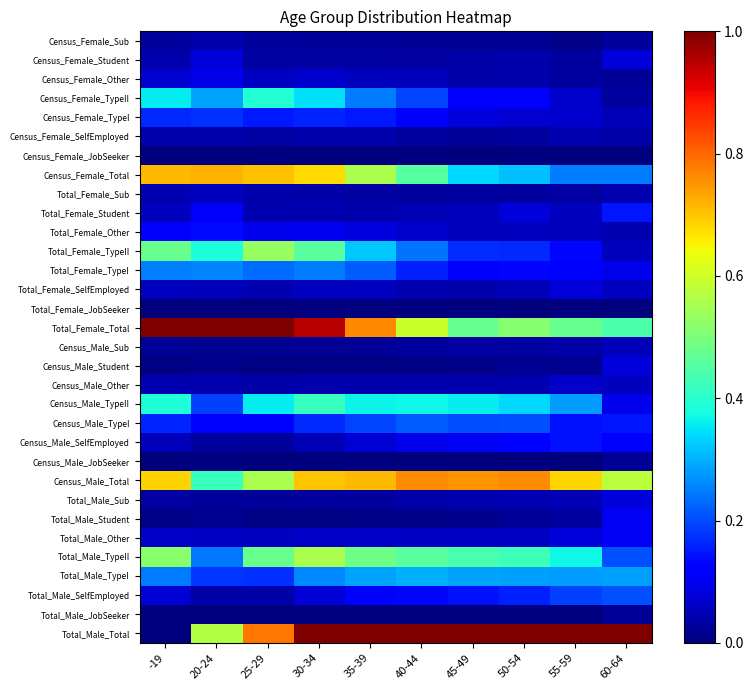

Count the number of categories in the chart.

10